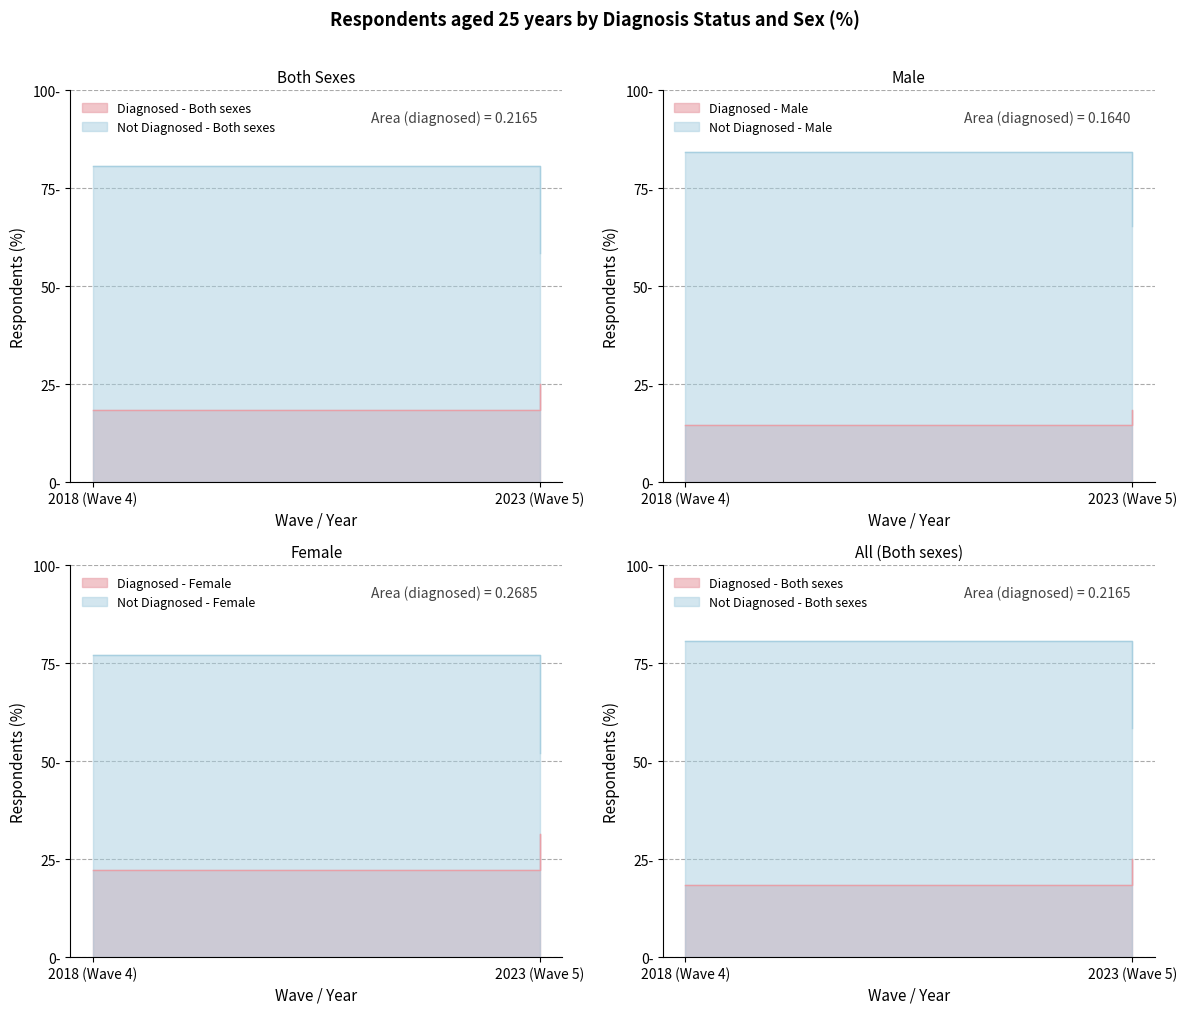

The value of Not Diagnosed - Both sexes at 2023 (Wave 5) is 58.6. True or false?

True